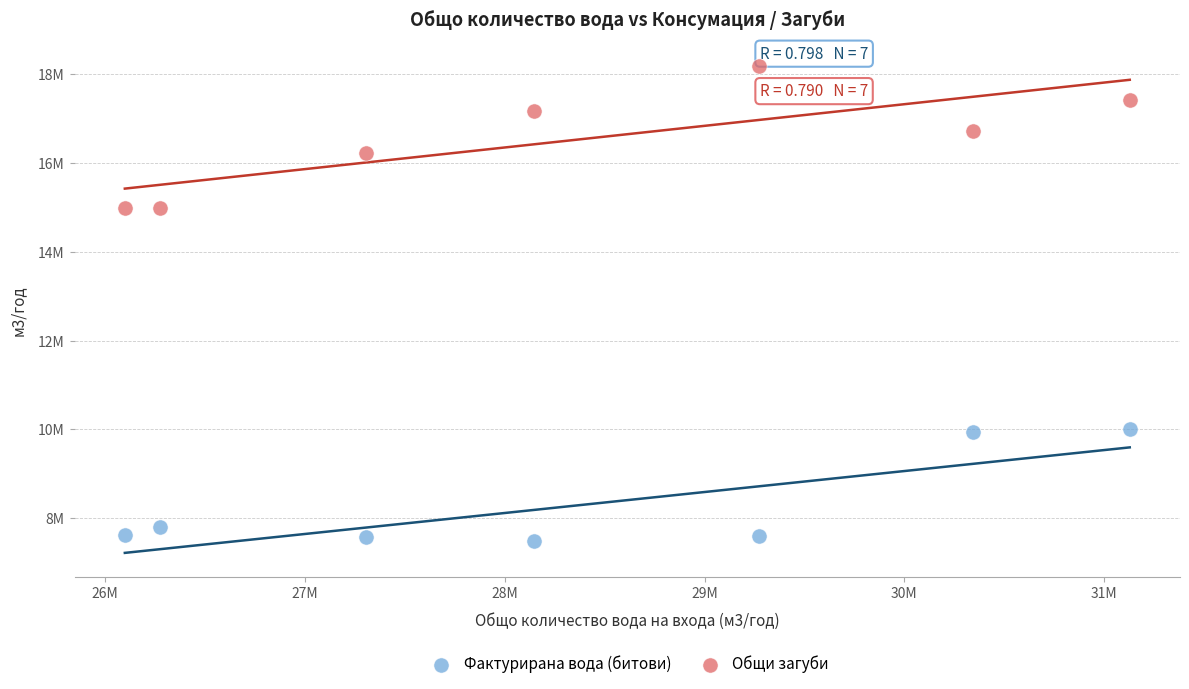

What are all the series names shown in the legend?

Фактурирана вода (битови), Общи загуби